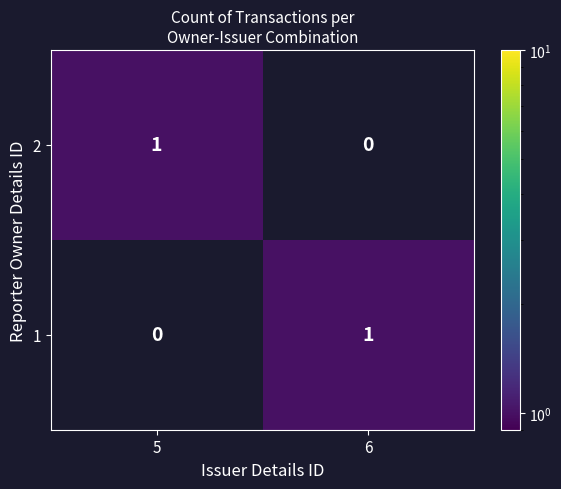

Count the number of categories in the chart.

2